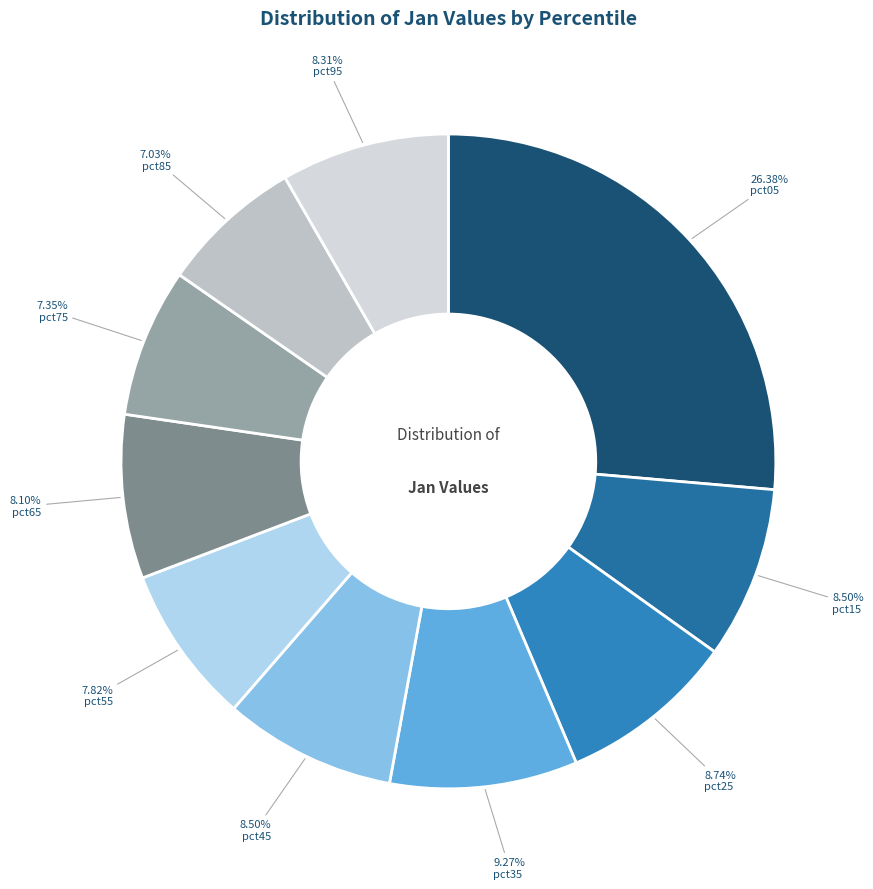

True or false: pct55 accounts for 8% of the total.

True